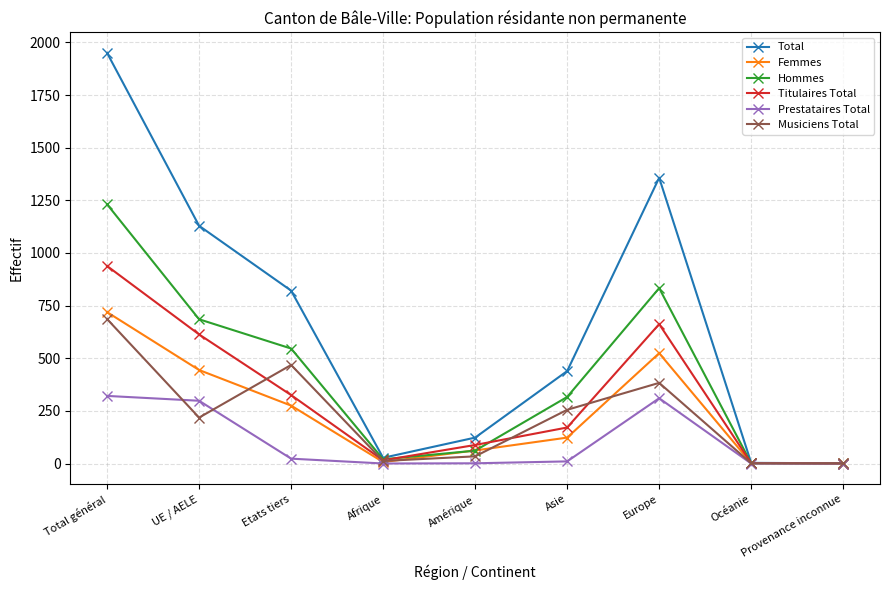

Which series has the widest spread of values?

Total